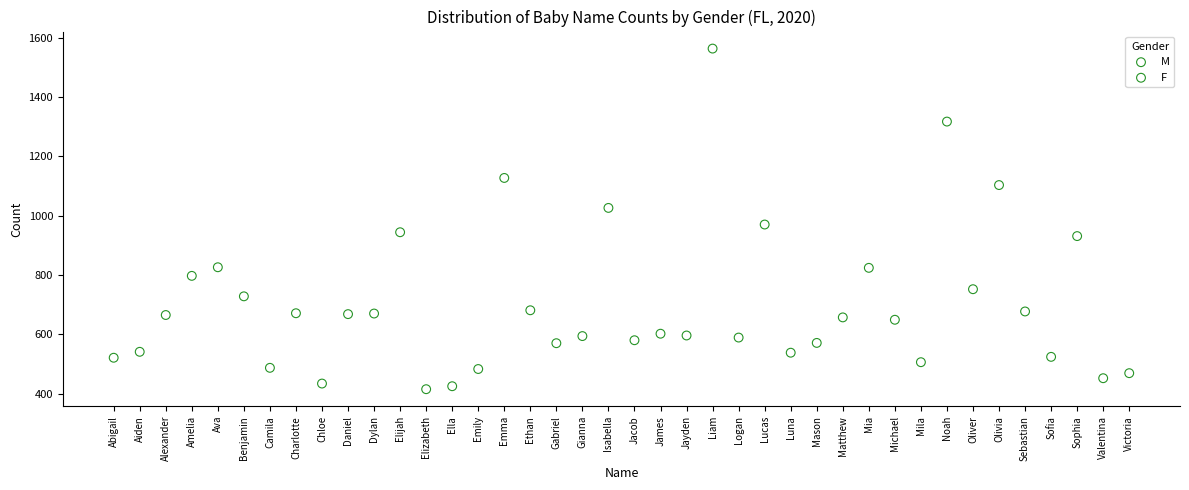

Which series reaches the maximum Y coordinate?

M